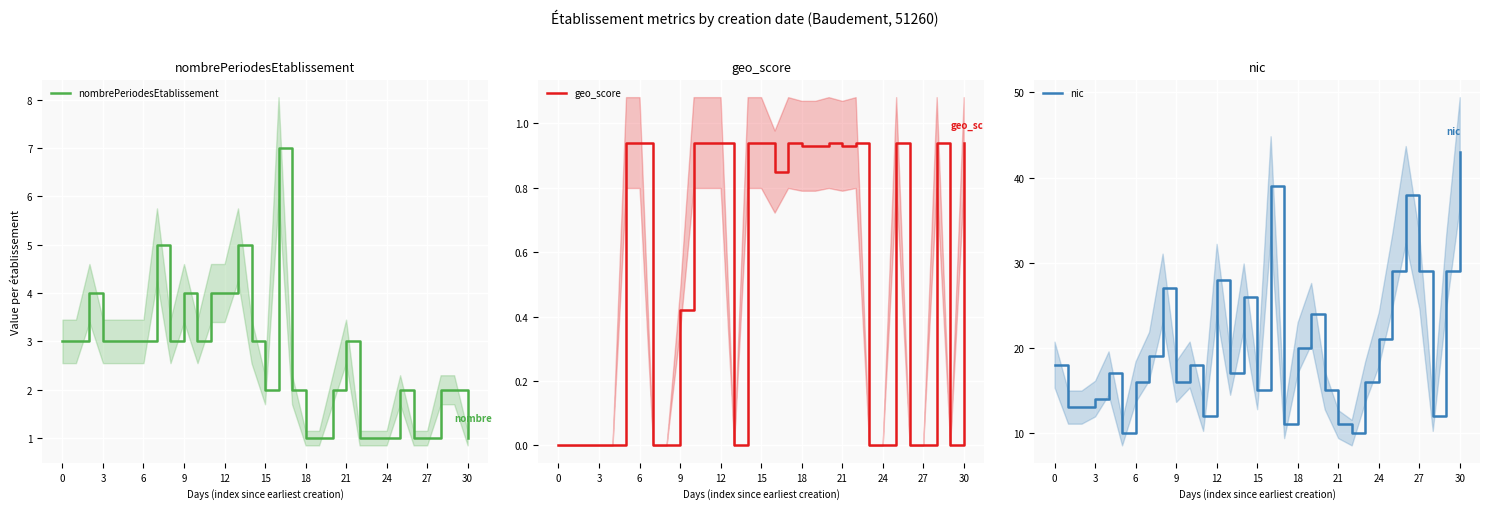

True or false: nic and geo_score intersect in this chart.

False